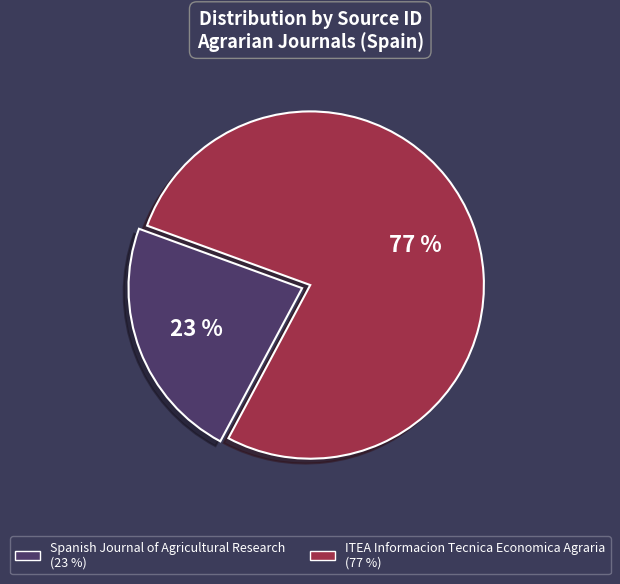

Between Spanish Journal of Agricultural Research and ITEA Informacion Tecnica Economica Agraria, which is larger?

ITEA Informacion Tecnica Economica Agraria